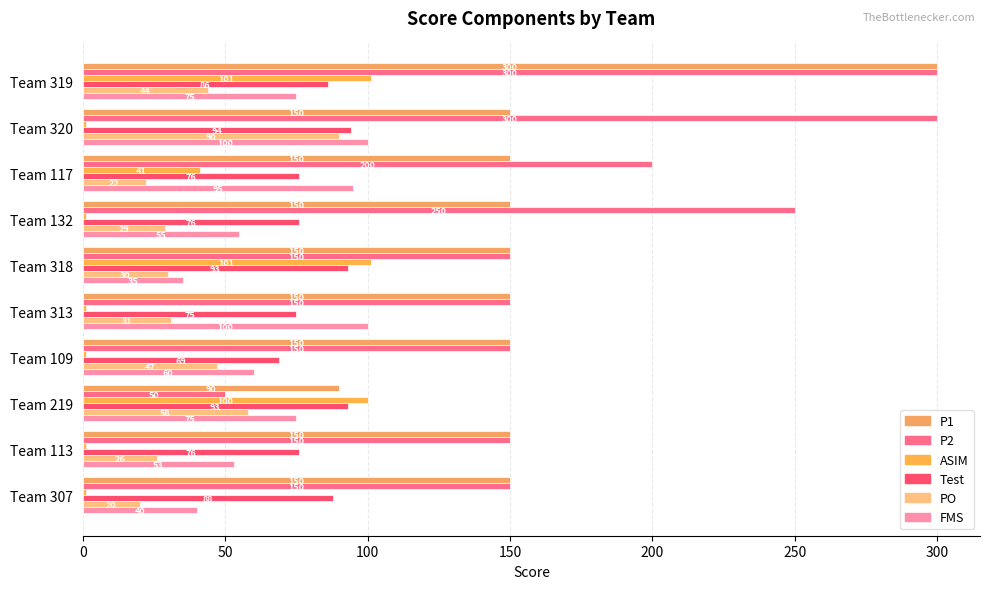

What is the greatest value displayed?

300